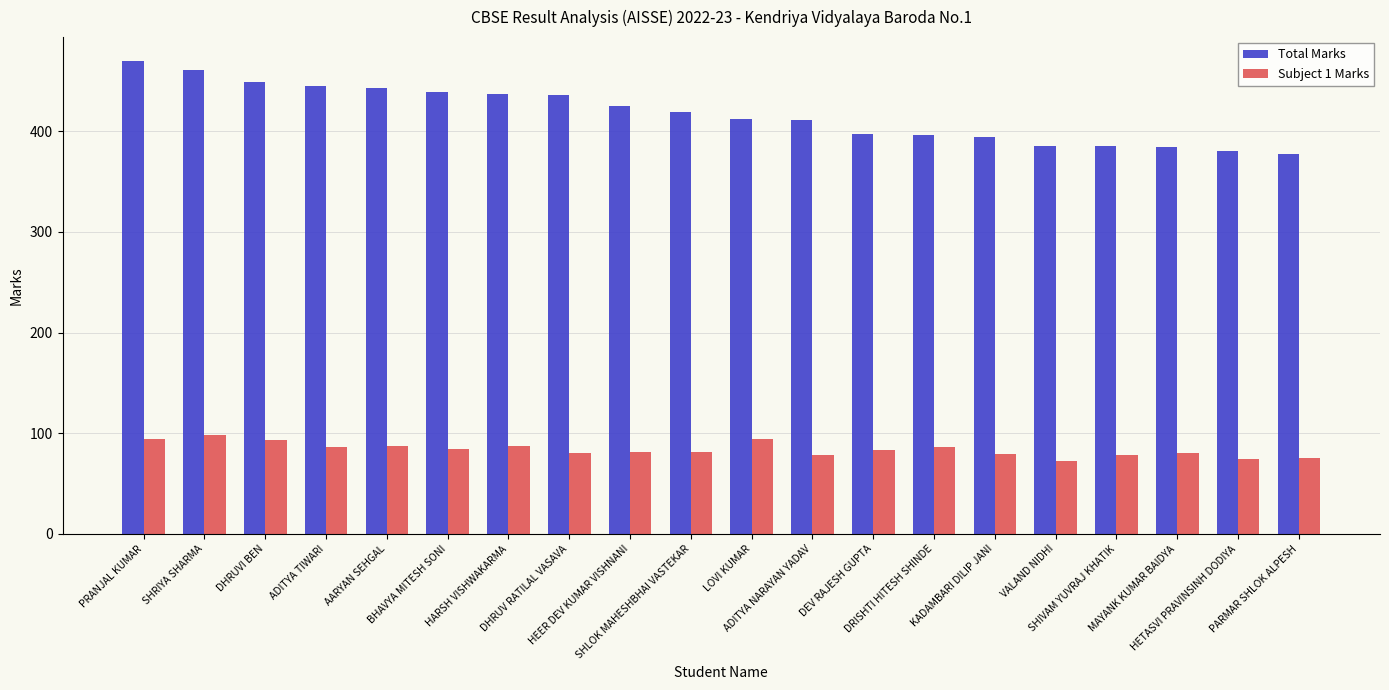

Rank the series at HEER DEV KUMAR VISHNANI from lowest to highest value.

Subject 1 Marks, Total Marks